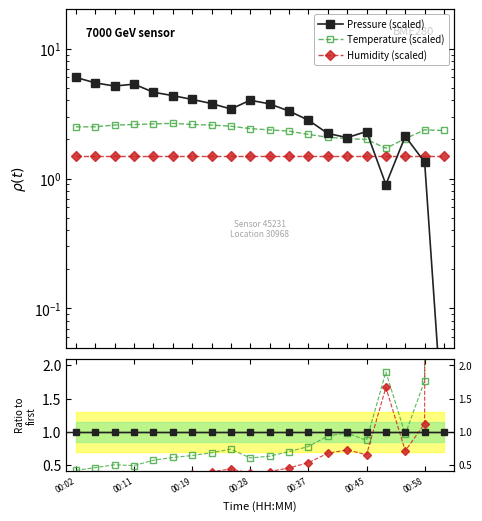

True or false: Pressure (scaled) has more than 2 points higher than both neighbors.

False